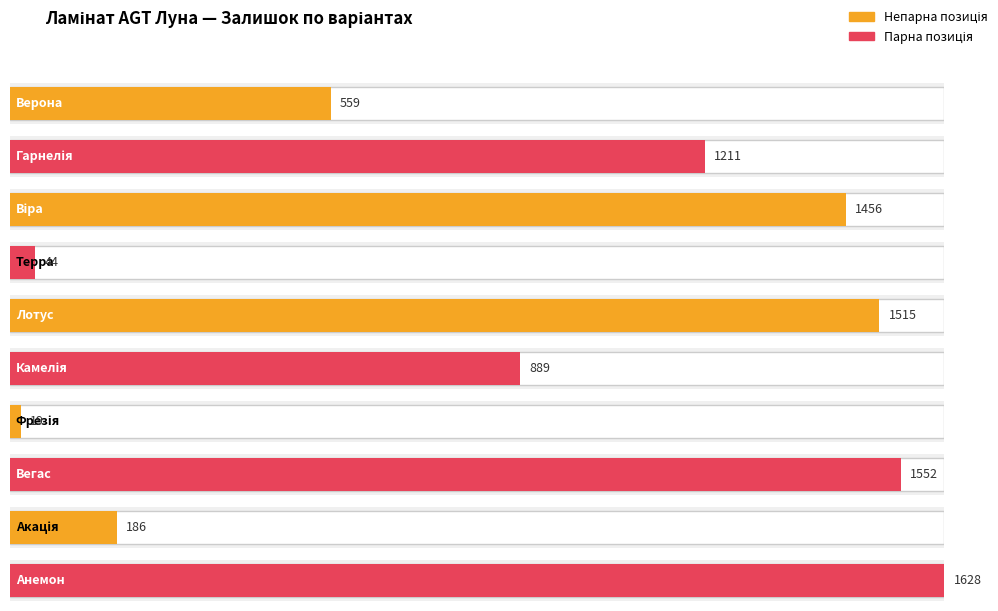

What is the sum of all values?

9059